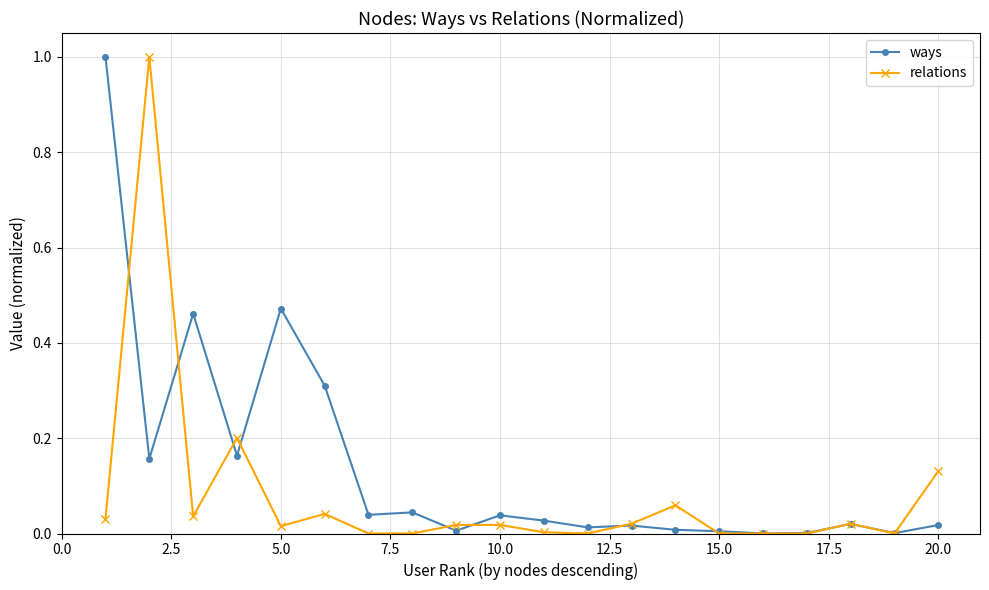

Which series has the largest total across all categories?

ways